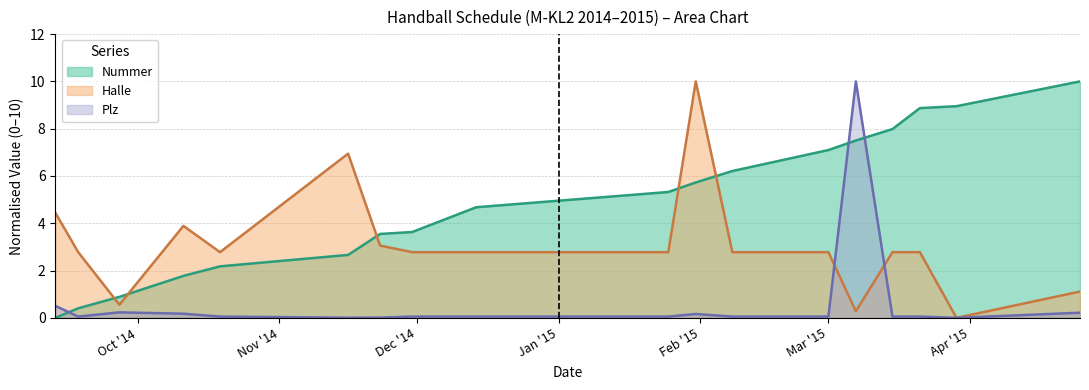

Rank the series by their average value, from lowest to highest.

Plz, Halle, Nummer